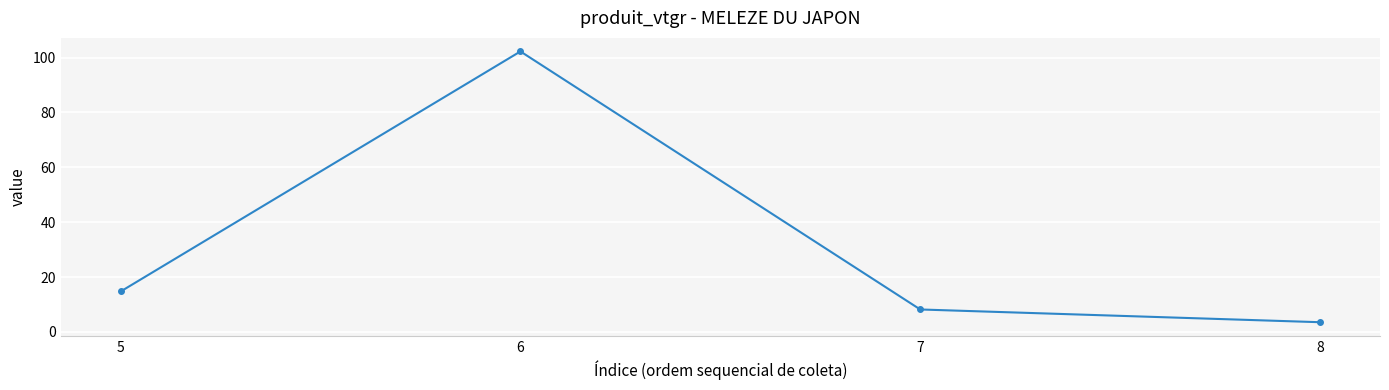

Reading left to right, what are all the values shown in this chart?

14.7	102.3	8.2	3.5